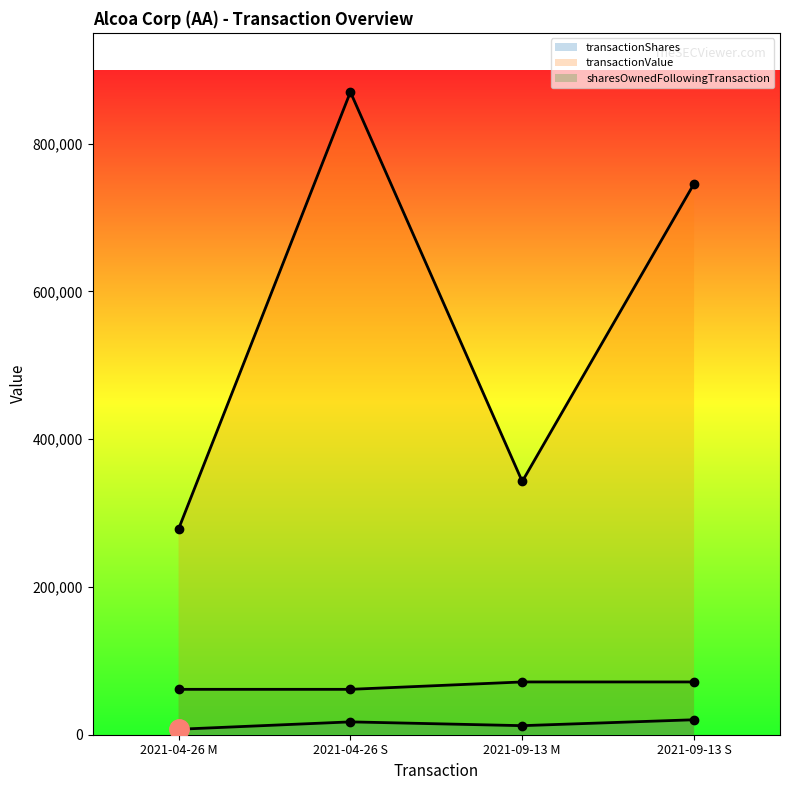

Between 2021-04-26 S and 2021-09-13 M, which series saw the biggest shift?

transactionValue